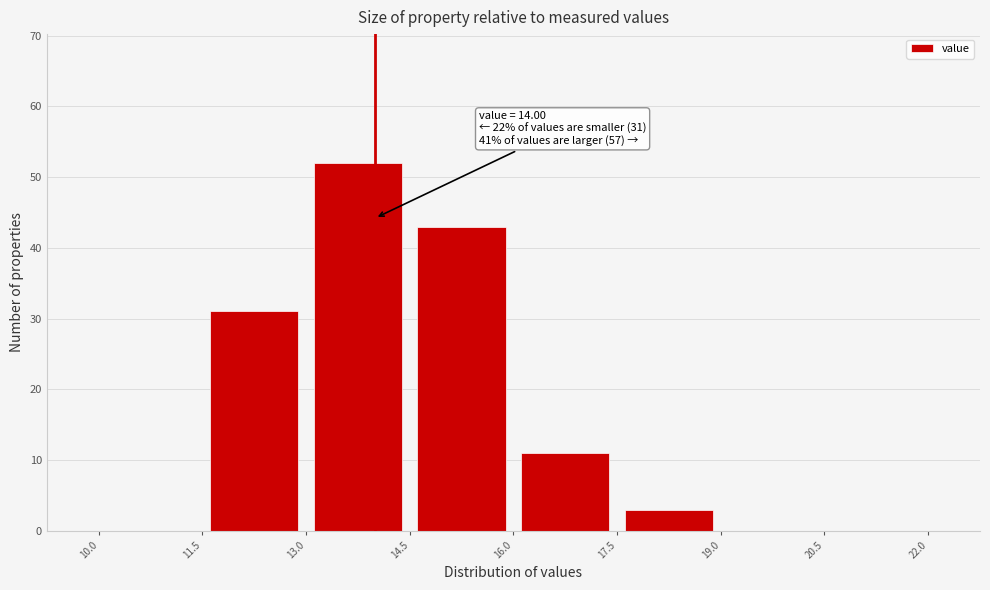

Over which range of the x-axis is the bar tallest?

13.0 to 14.5